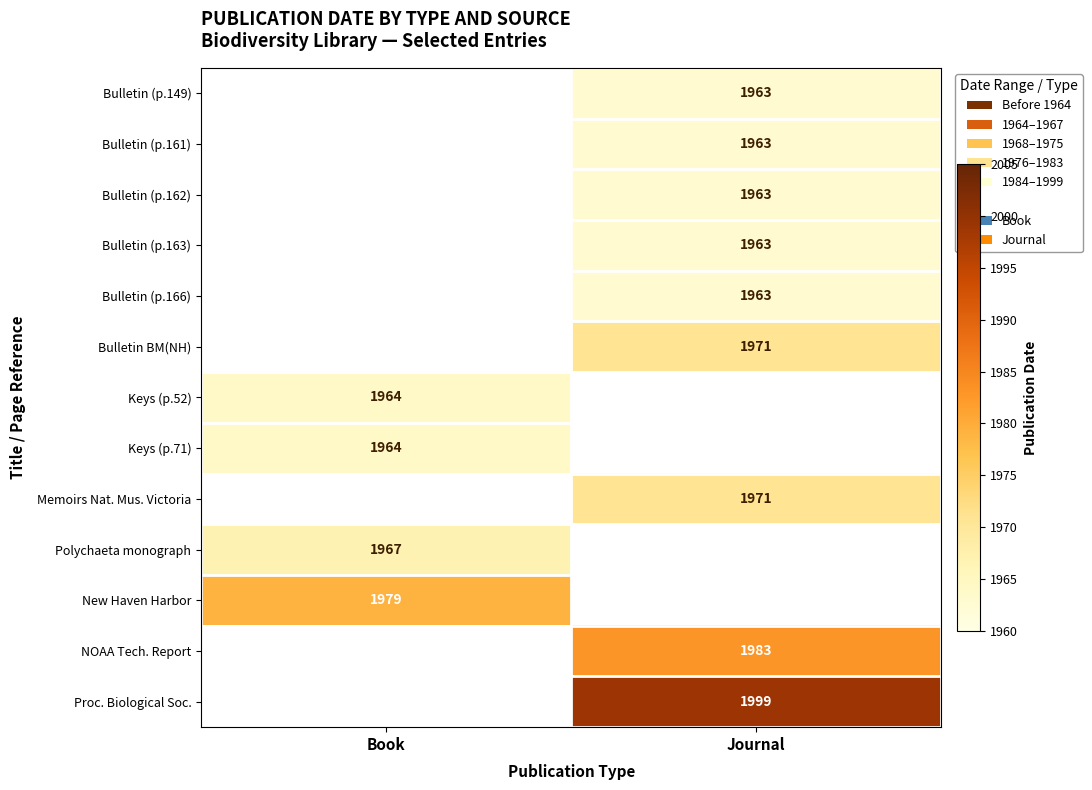

How many categories are shown in the chart?

2